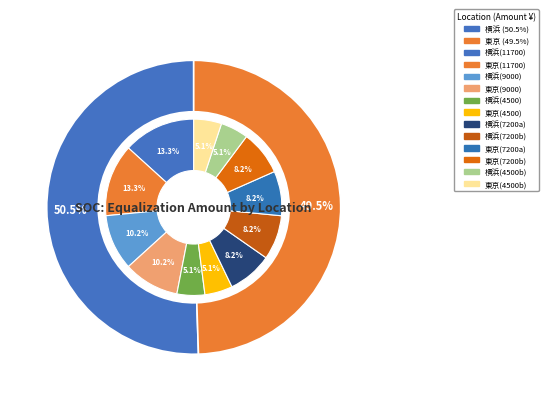

To the nearest percent, what is the average slice percentage?

50%